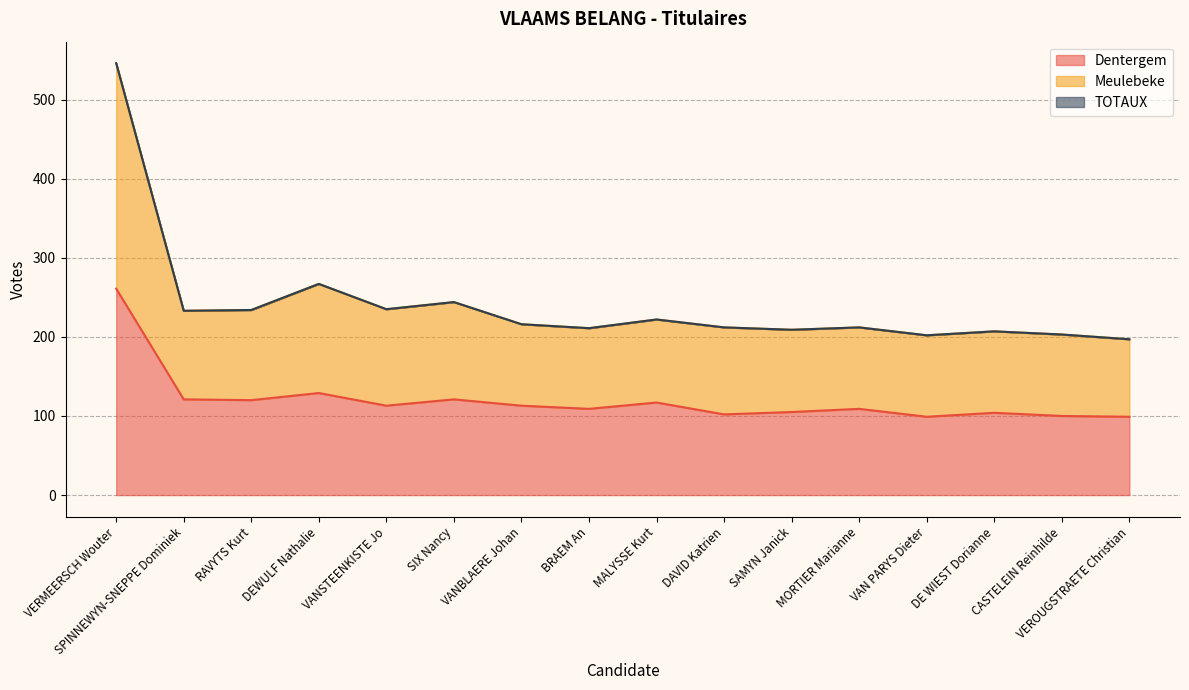

Which series has the largest total across all categories?

Meulebeke